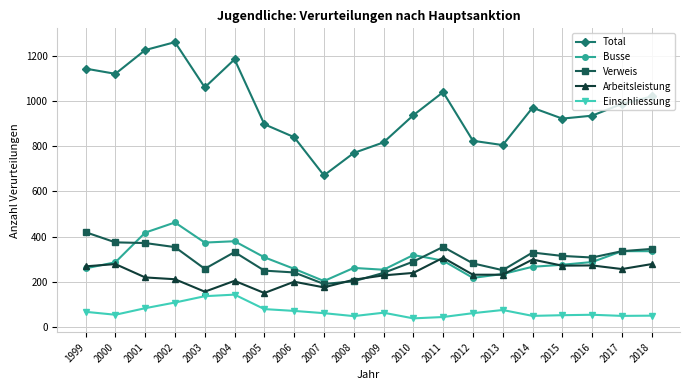

What is the difference between the highest and lowest values at 2015?

869